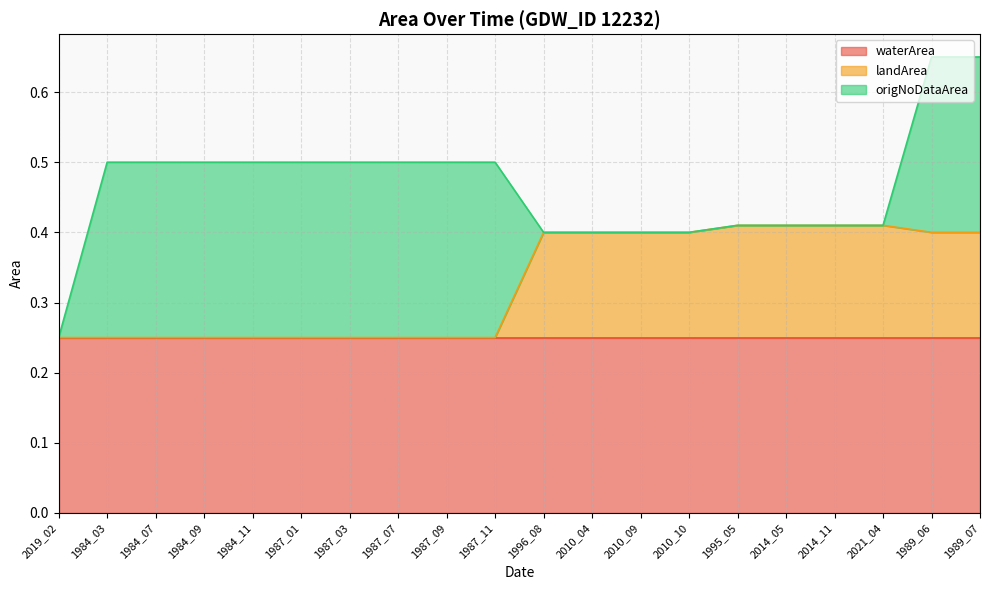

At which label is waterArea closest to 0?

2019_02